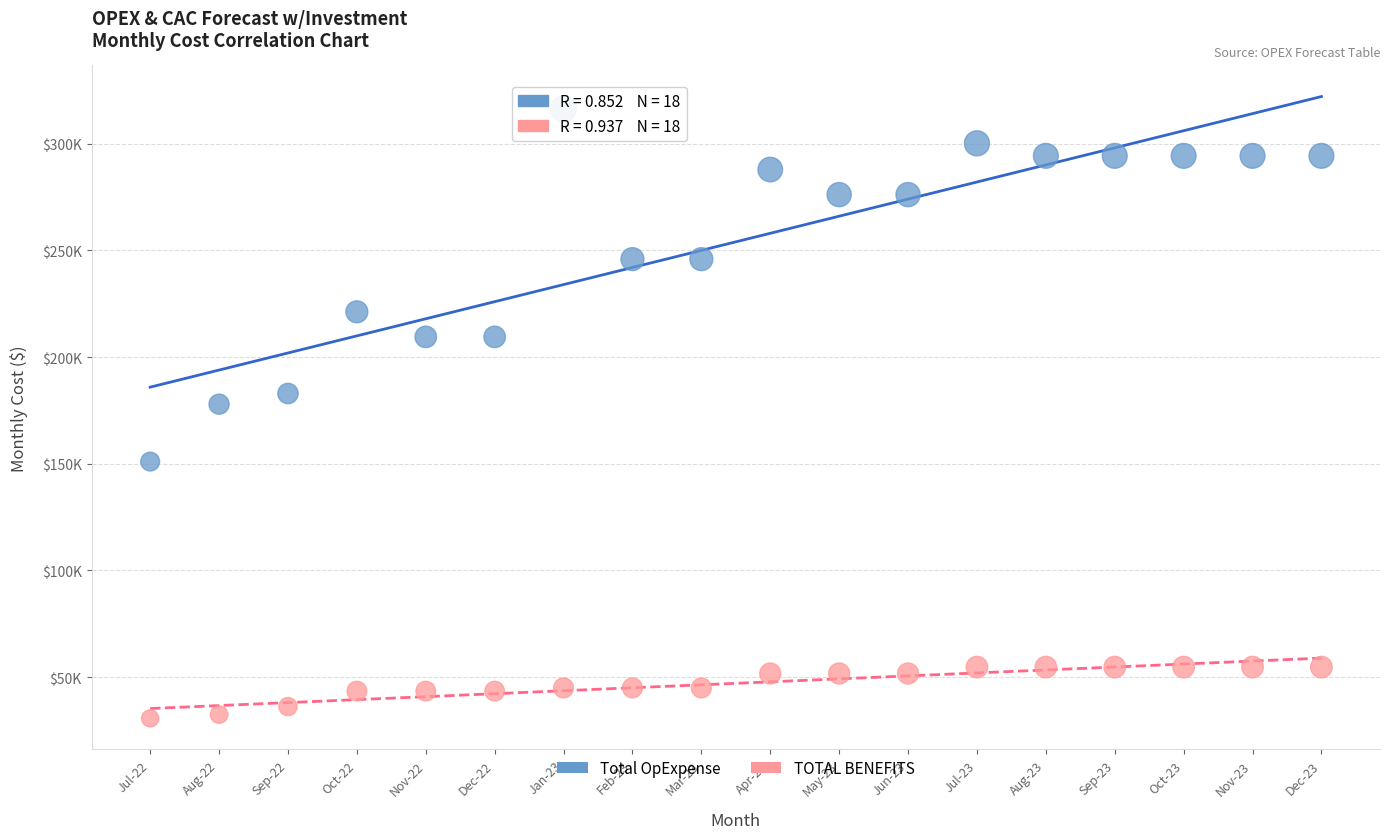

What are all the series names shown in the legend?

Total OpExpense, TOTAL BENEFITS